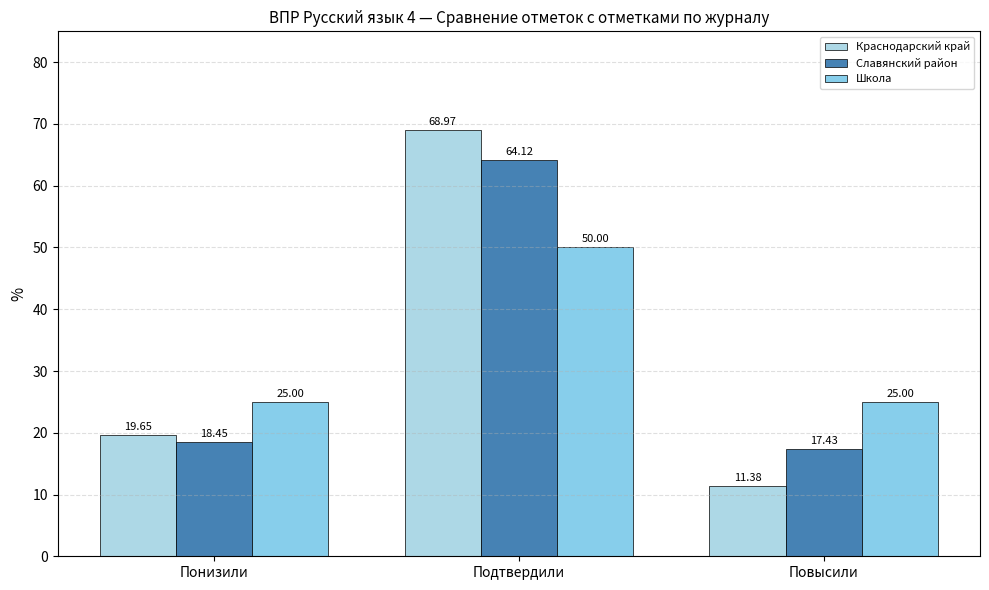

List the labels in order of Славянский район value, largest first.

Подтвердили, Понизили, Повысили